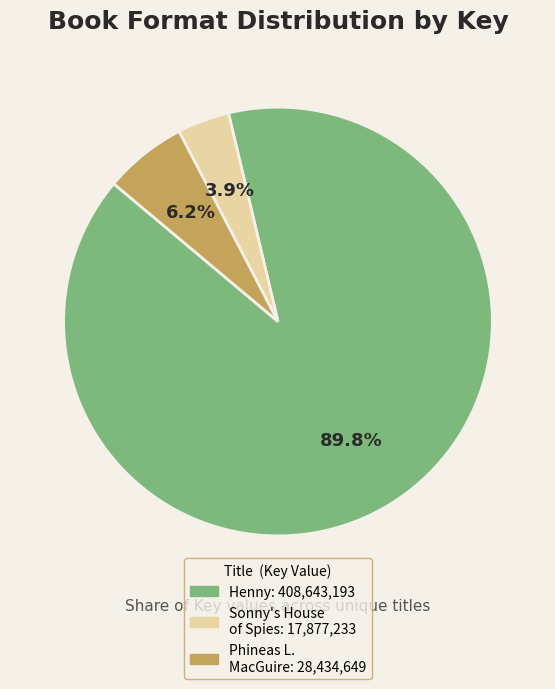

Does any single category account for the majority?

Yes